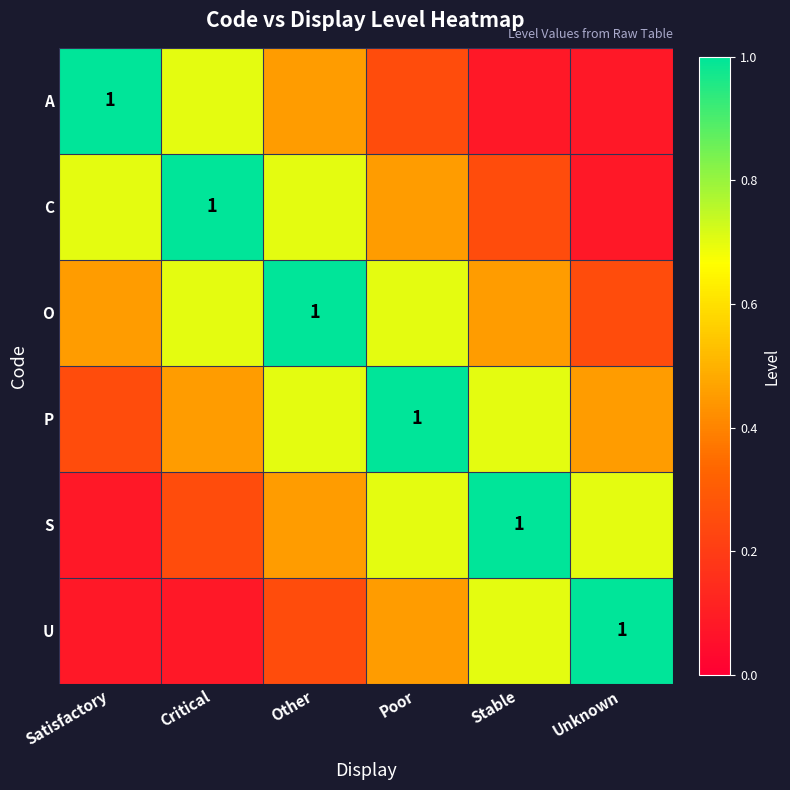

Is it true that A equals 0.5 at Other?

True